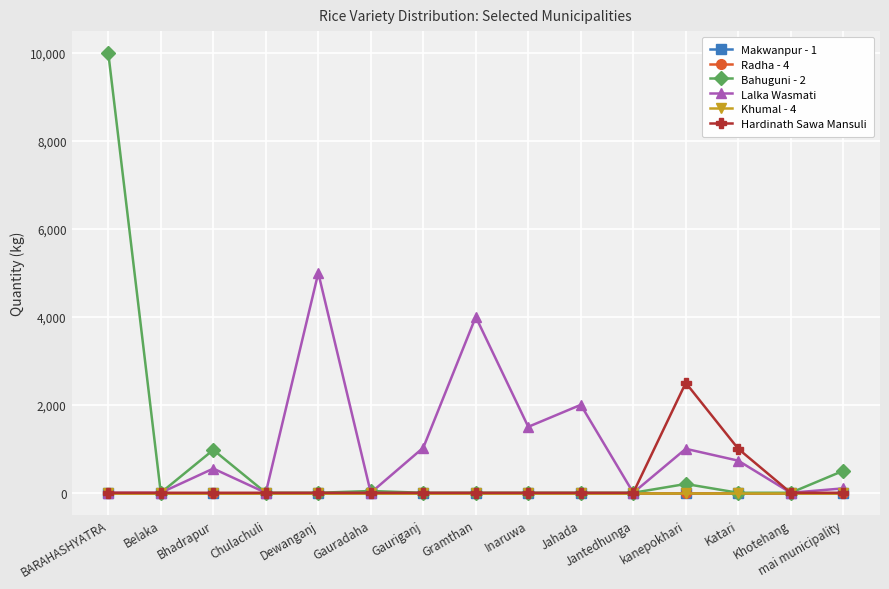

Reading left to right, transcribe all the data shown in this chart.

Makwanpur - 1: 0	0	0	0	0	0	0	0	0	0	0	0	0	0	0
Radha - 4: 0	0	0	0	0	0	0	0	0	0	0	0	0	0	0
Bahuguni - 2: 10000	0	975	0	0	40	0	0	0	0	0	200	0	0	500
Lalka Wasmati: 0	0	550	0	5000	0	1025	4000	1500	2000	0	1000	730	0	100
Khumal - 4: 0	0	0	0	0	0	0	0	0	0	0	0	0	0	0
Hardinath Sawa Mansuli: 0	0	0	0	0	0	0	0	0	0	0	2500	1000	0	0